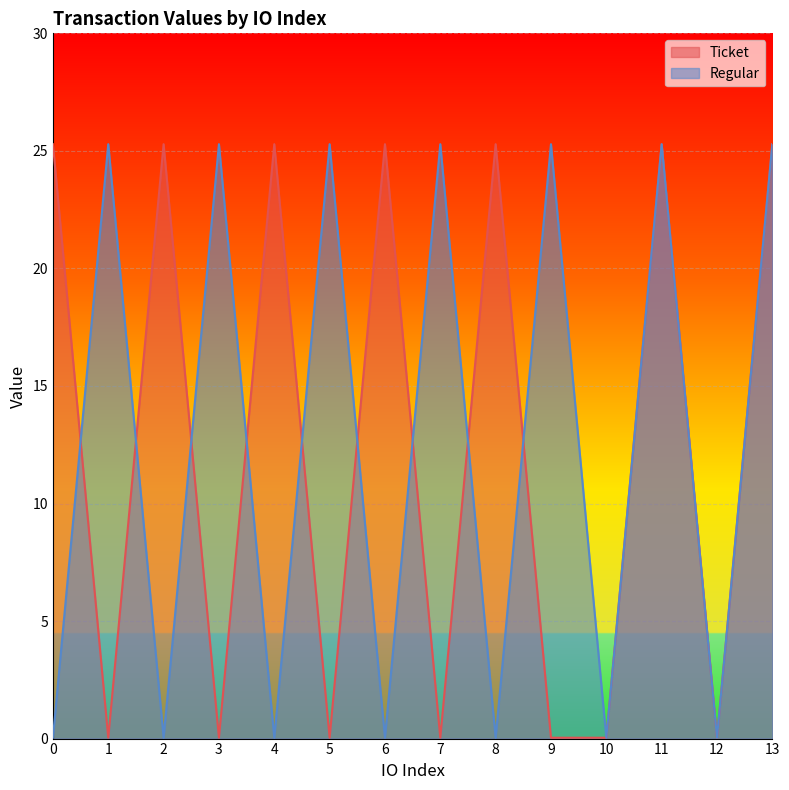

True or false: Regular has more than 0 points higher than both neighbors.

True